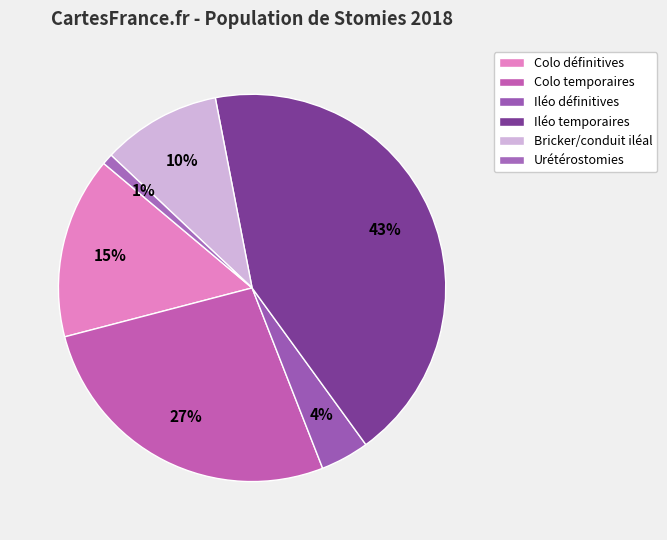

Rank the categories by value from highest to lowest.

Iléo temporaires, Colo temporaires, Colo définitives, Bricker/conduit iléal, Iléo définitives, Urétérostomies